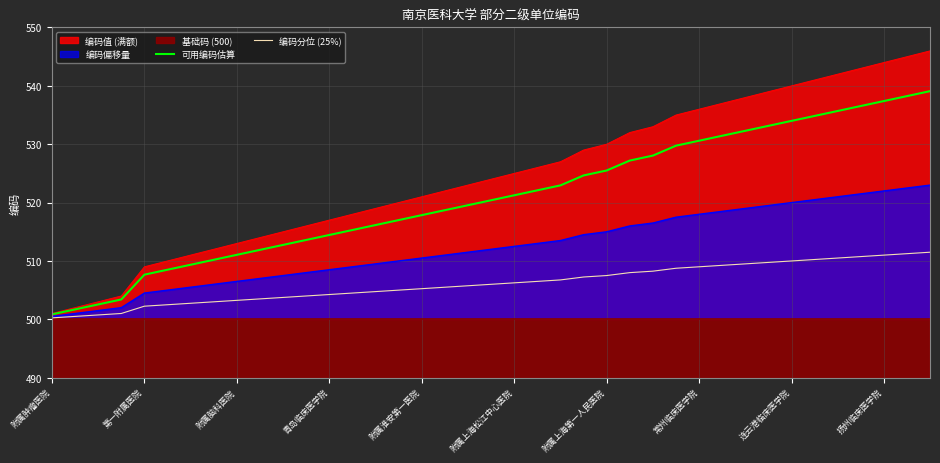

What is the sum of the 编码分位 (25%) values at 29 and 11?

1013.2